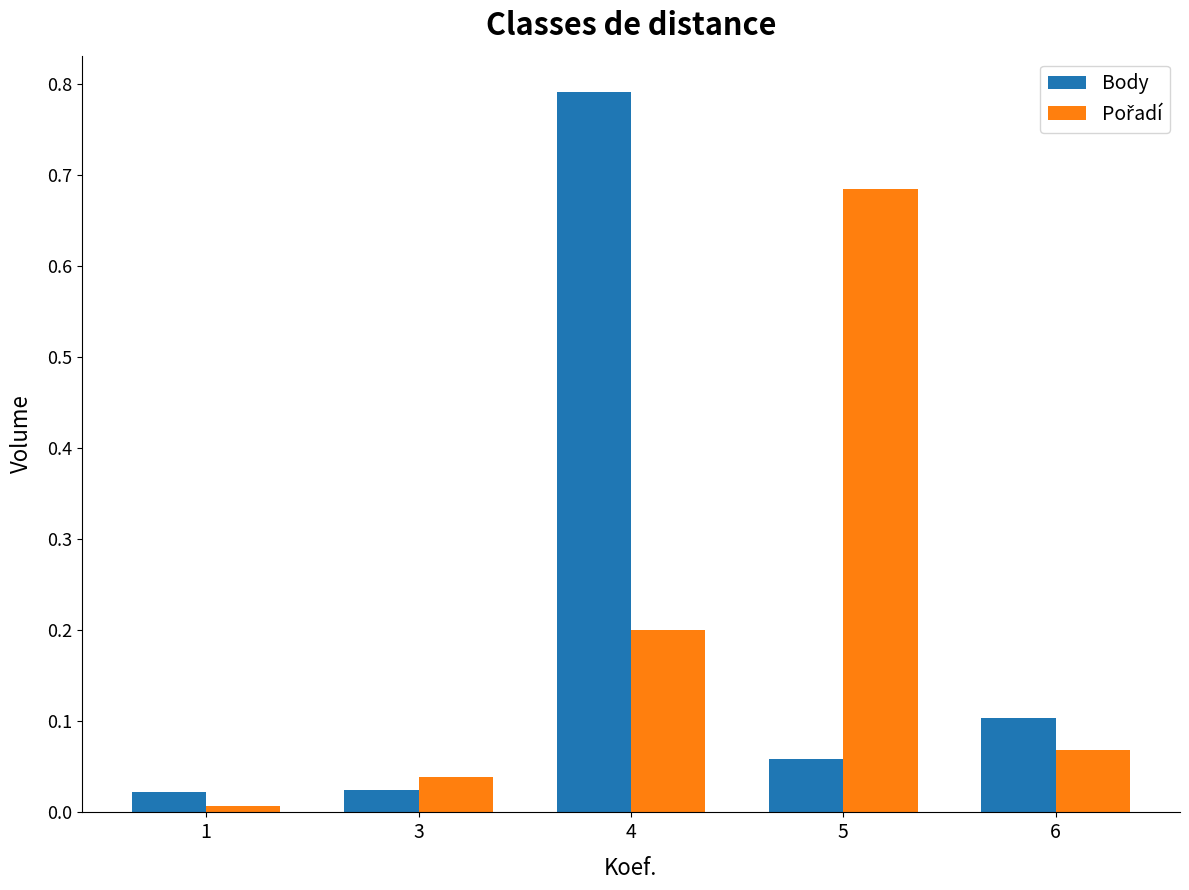

At how many categories does at least one series exceed 0?

5